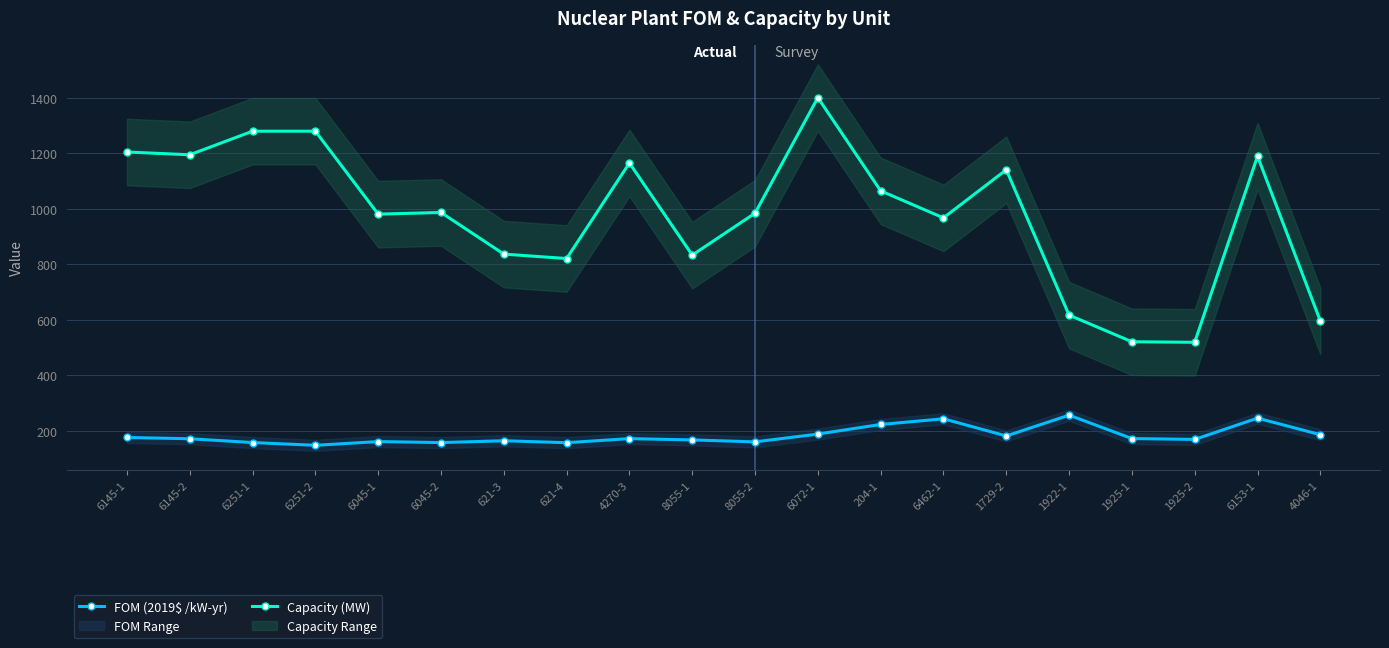

Which has a higher value, 621-3 or 6462-1?

6462-1